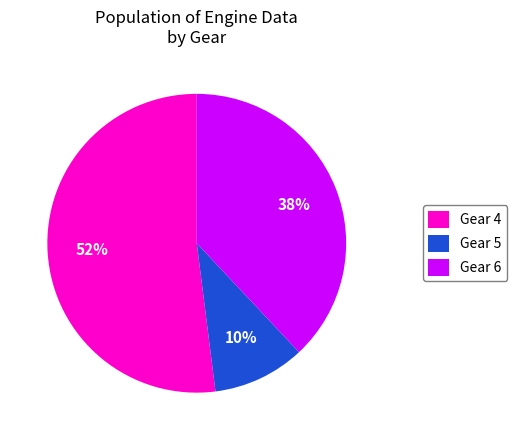

Which slice is the largest?

Gear 4